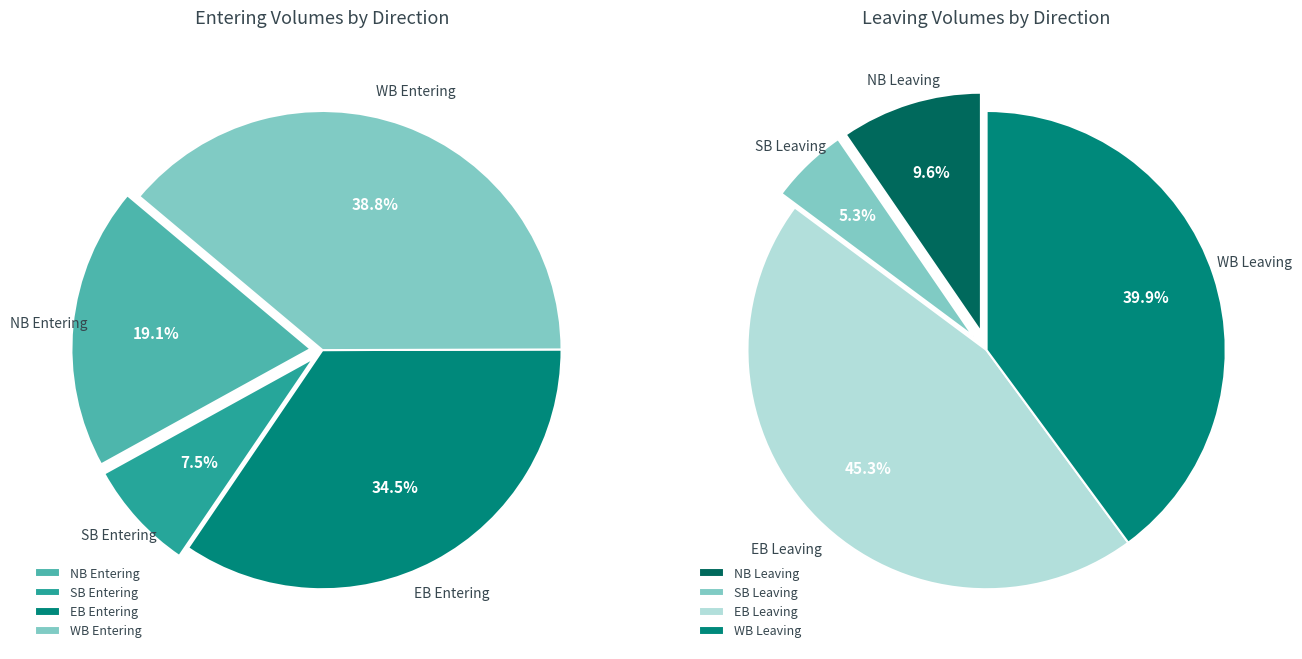

How many slices are in this pie chart?

4